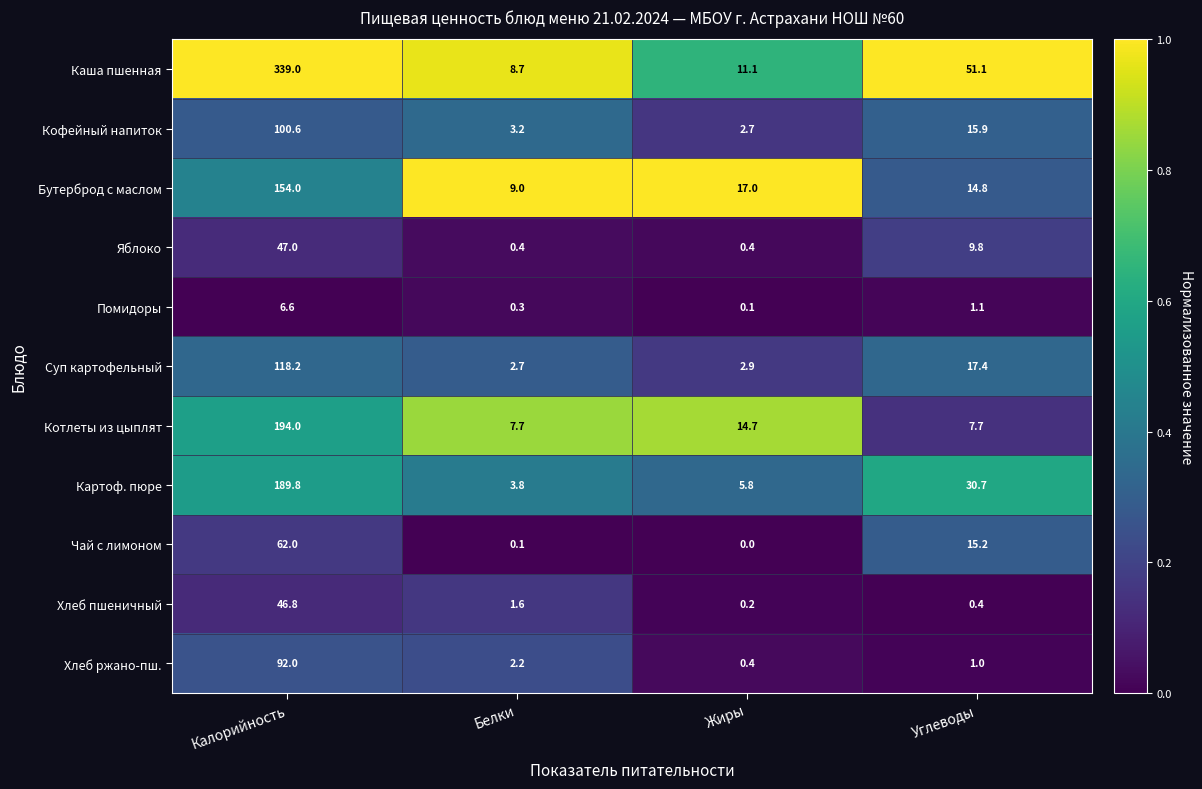

What is the difference between the Котлеты из цыплят values at Углеводы and Калорийность?

186.3